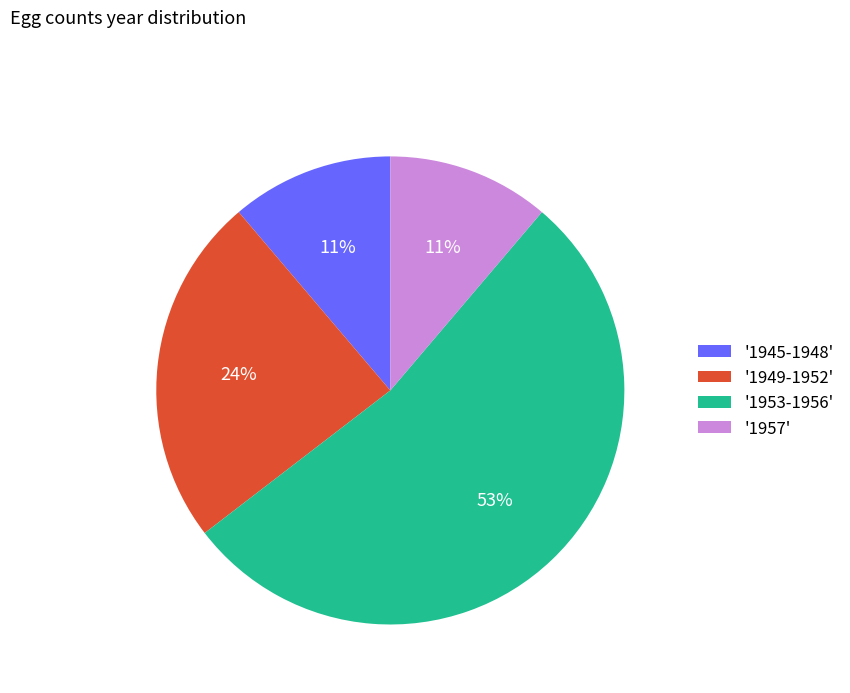

What percentage is the '1949-1952' slice, to the nearest percent?

24%